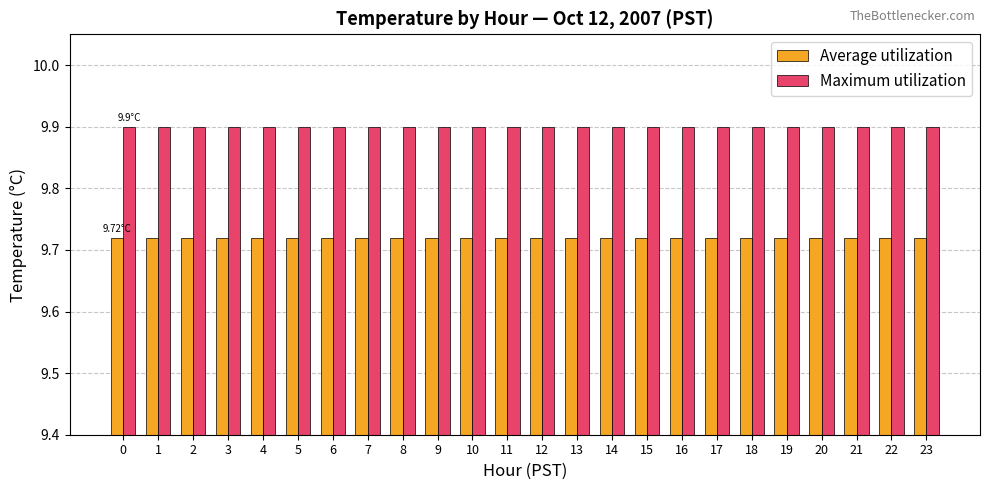

Is it true that Maximum utilization equals 9.9 at 7?

True